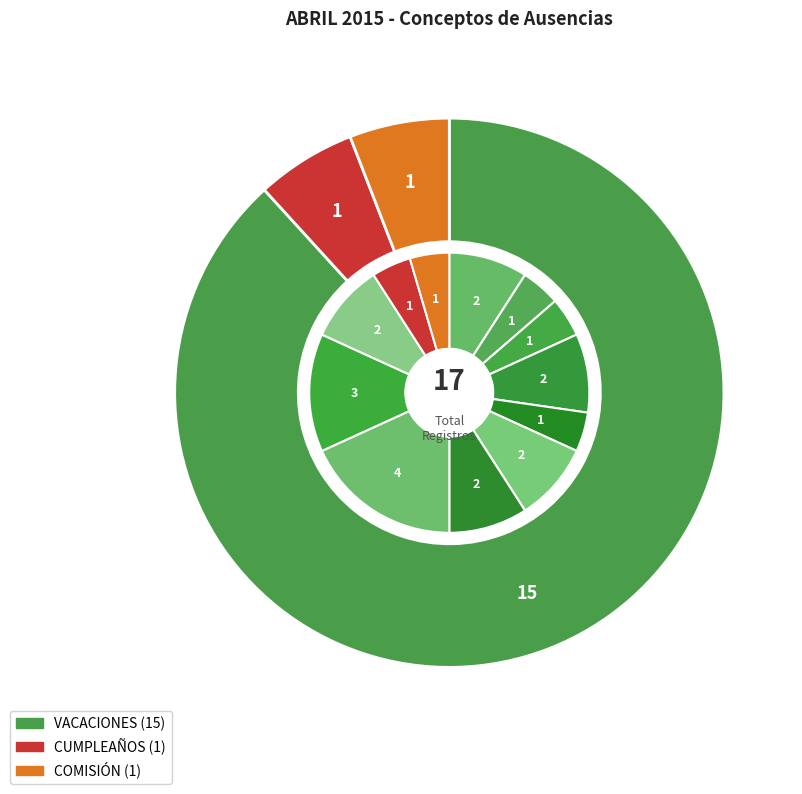

How many segments does this pie chart have?

3